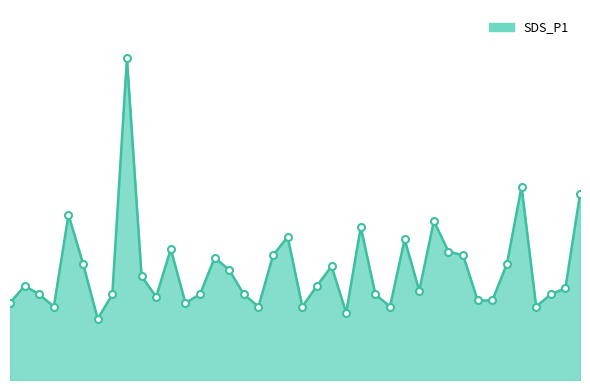

List the labels in order of value, largest first.

00:20, 01:26, 01:36, 00:10, 01:11, 00:59, 00:47, 01:06, 00:27, 01:13, 00:44, 01:16, 00:34, 00:12, 01:24, 00:54, 00:37, 00:22, 00:02, 00:51, 01:34, 01:09, 00:05, 00:17, 00:32, 00:39, 01:01, 01:31, 00:25, 01:18, 01:21, 00:00, 00:29, 00:07, 00:42, 00:49, 01:04, 01:29, 00:56, 00:15